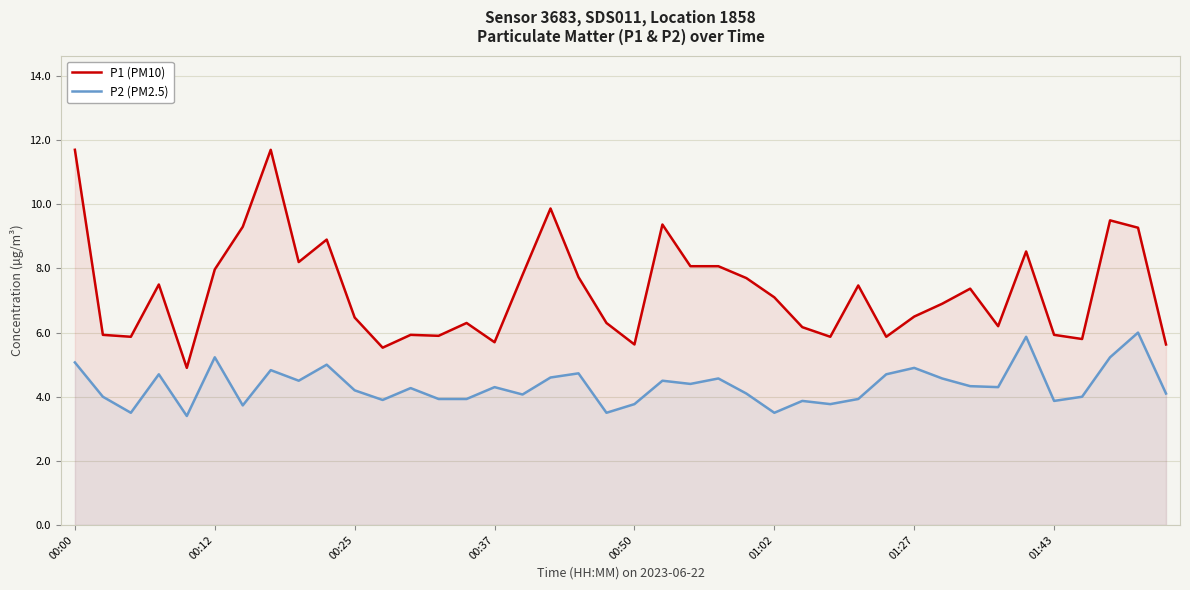

How many lines are shown in the chart?

2